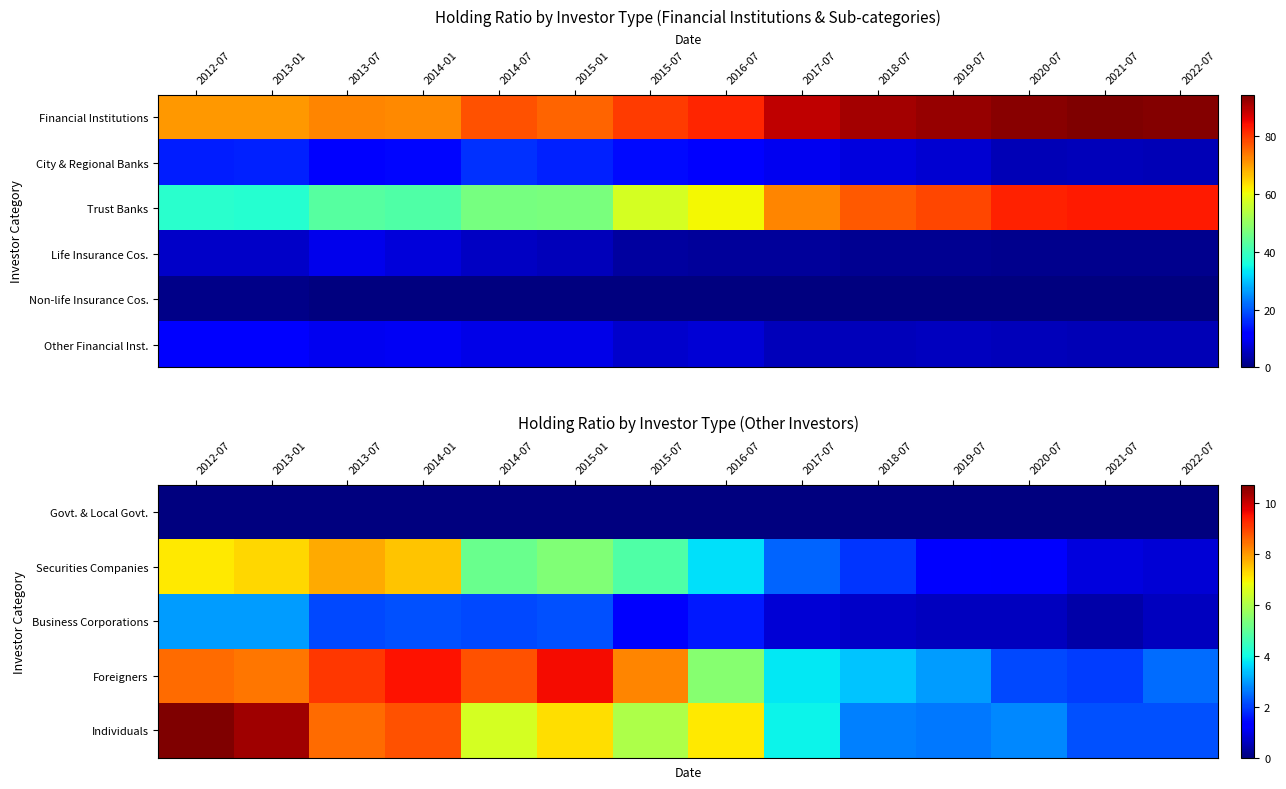

What is the average value of the Business Corporations series?

1.5